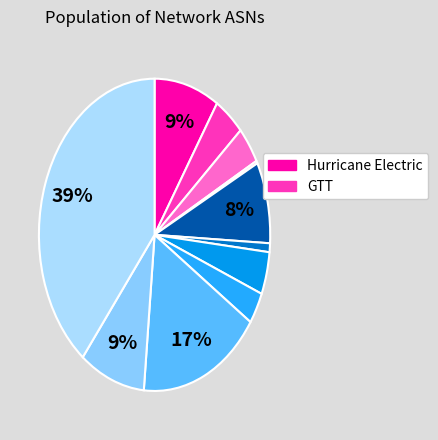

Rank the categories by value from highest to lowest.

TowardEX Technologies, Init7 (Switzerland), AT&T, Hurricane Electric, Tata Communications, Level 3, GTT, NTT, Internet Initiative Japan, Verizon, CenturyLink